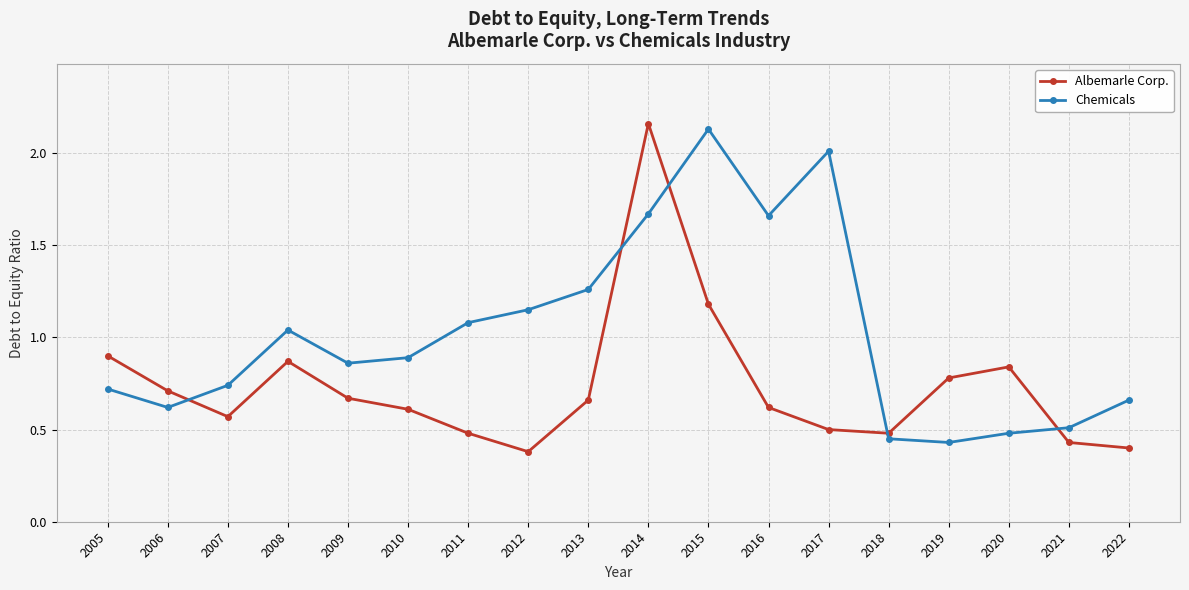

True or false: Albemarle Corp. and Chemicals cross at least once.

True